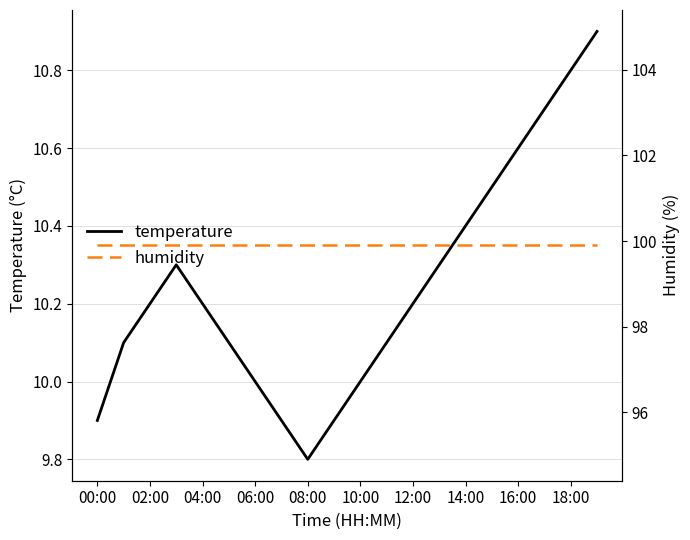

Which series has the largest total across all categories?

humidity